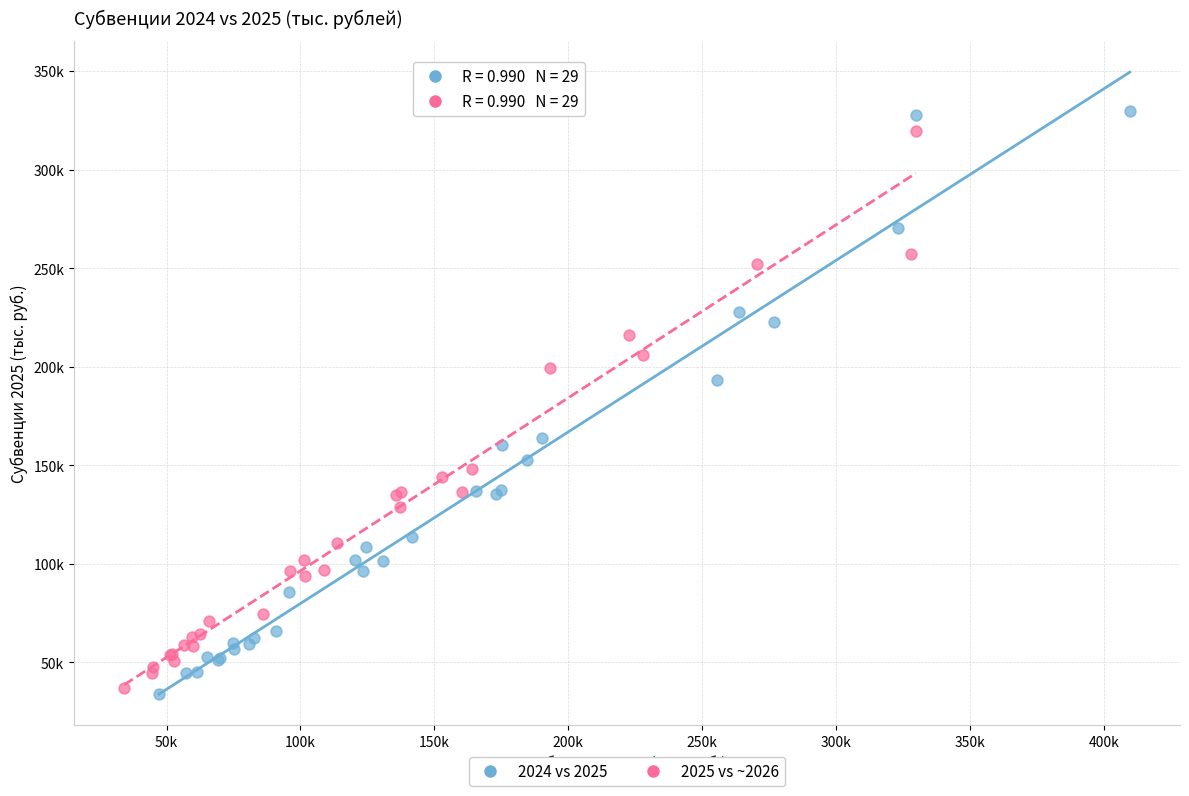

What are all the series names shown in the legend?

2024 vs 2025, 2025 vs ~2026